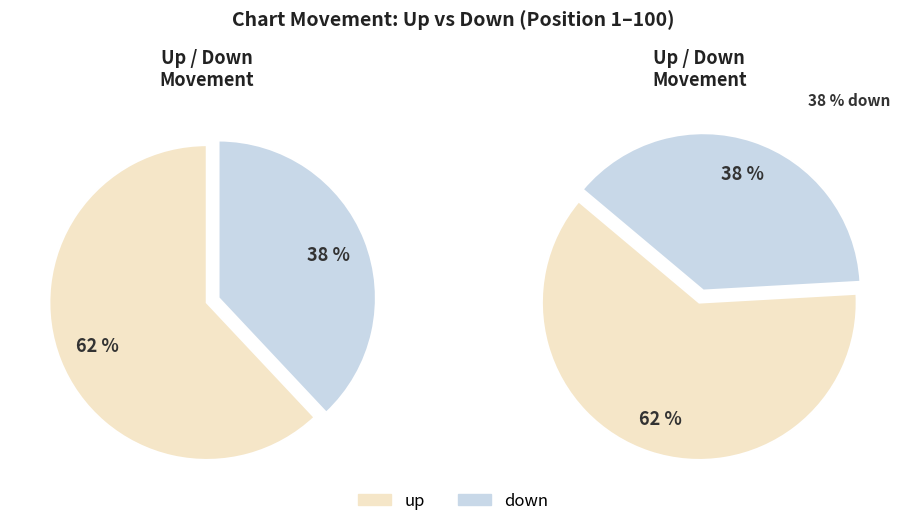

To the nearest percent, what percentage of the pie is up?

62%